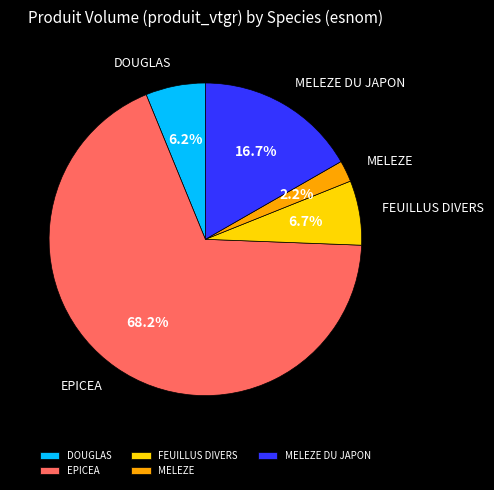

To the nearest percent, what is the average slice percentage?

20%